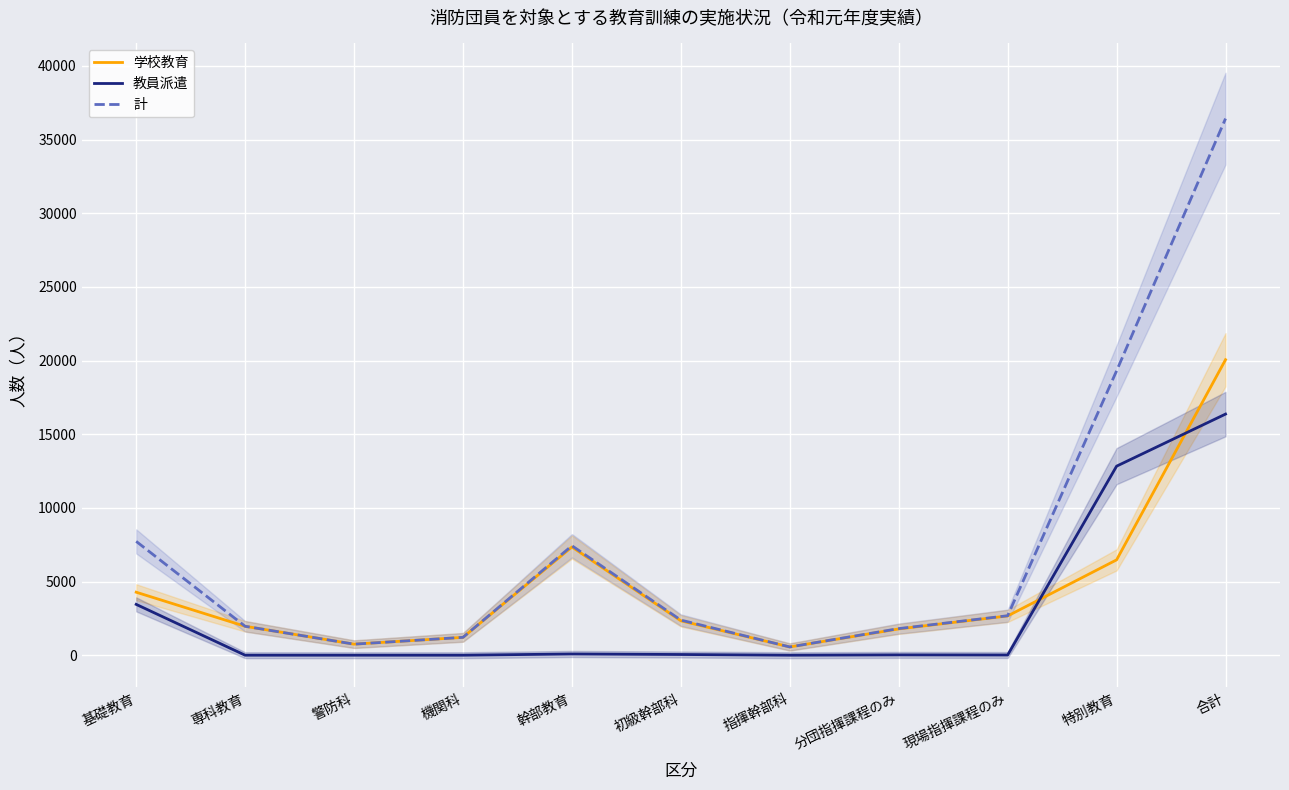

Rank the series at 警防科 from lowest to highest value.

教員派遣, 学校教育, 計